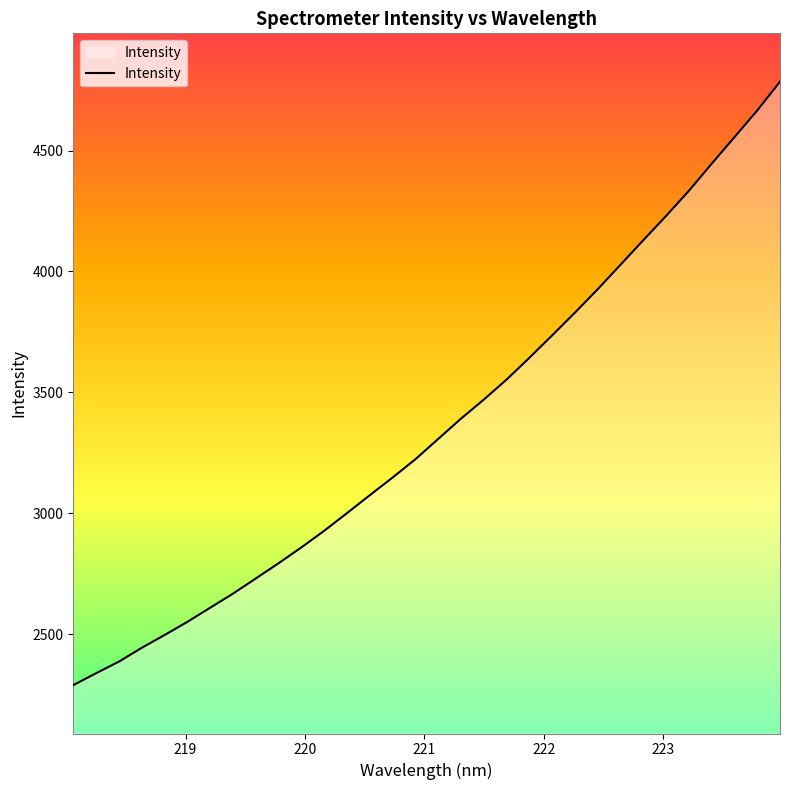

What is the smallest value displayed?

2289.3